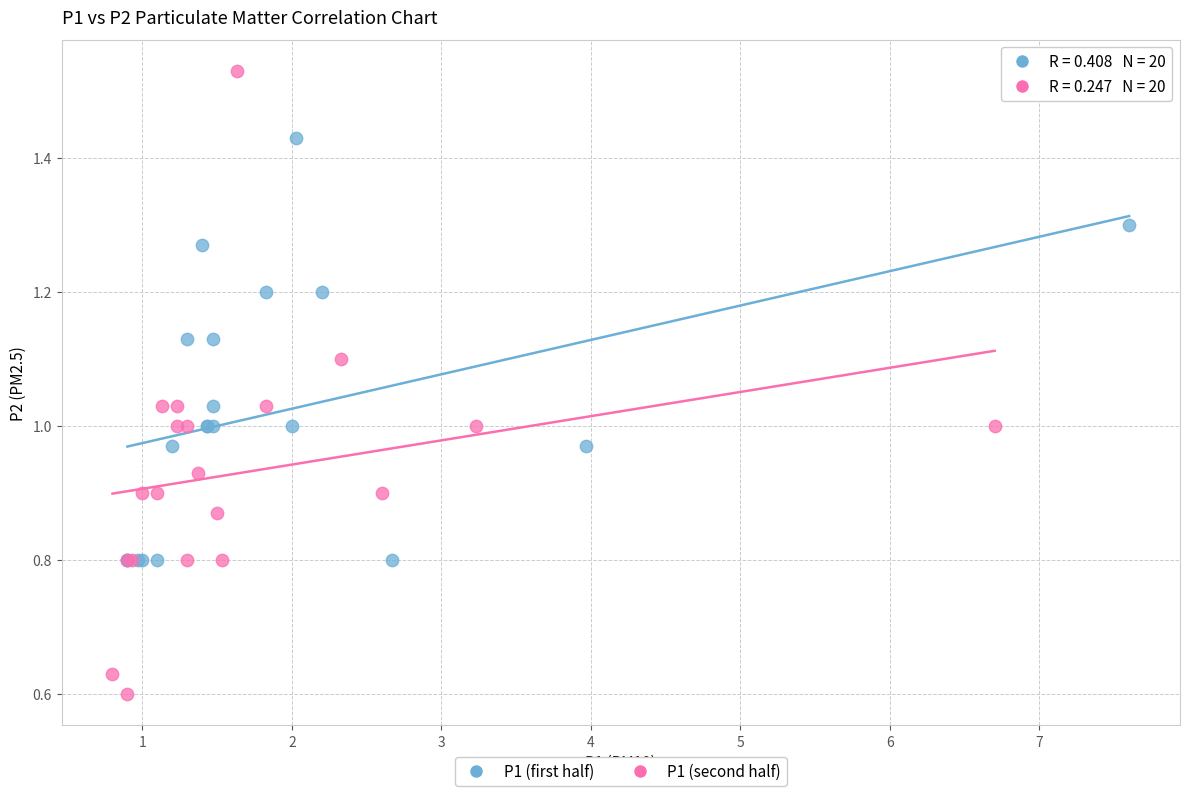

Which series reaches the minimum Y coordinate?

P1 (second half)